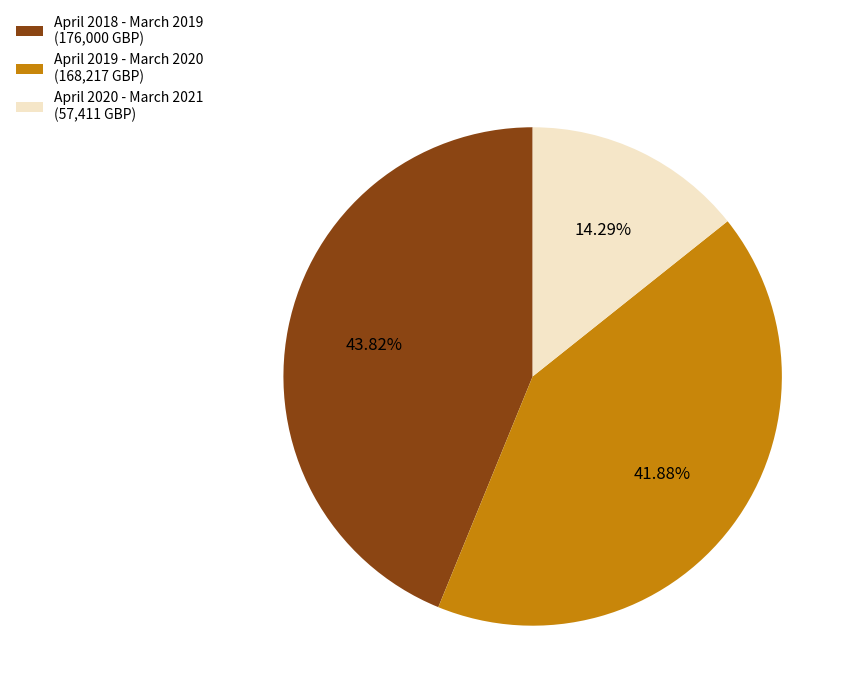

Rank the categories by value from lowest to highest.

April 2020 - March 2021, April 2019 - March 2020, April 2018 - March 2019